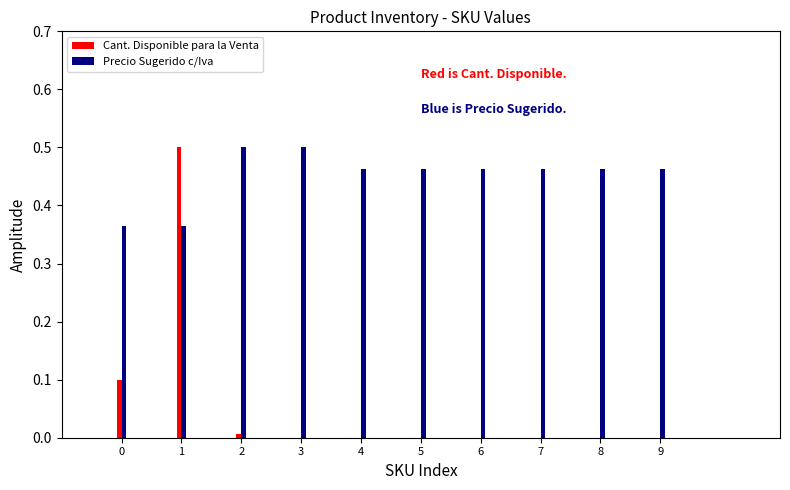

Which series has the largest total across all categories?

Precio Sugerido c/Iva